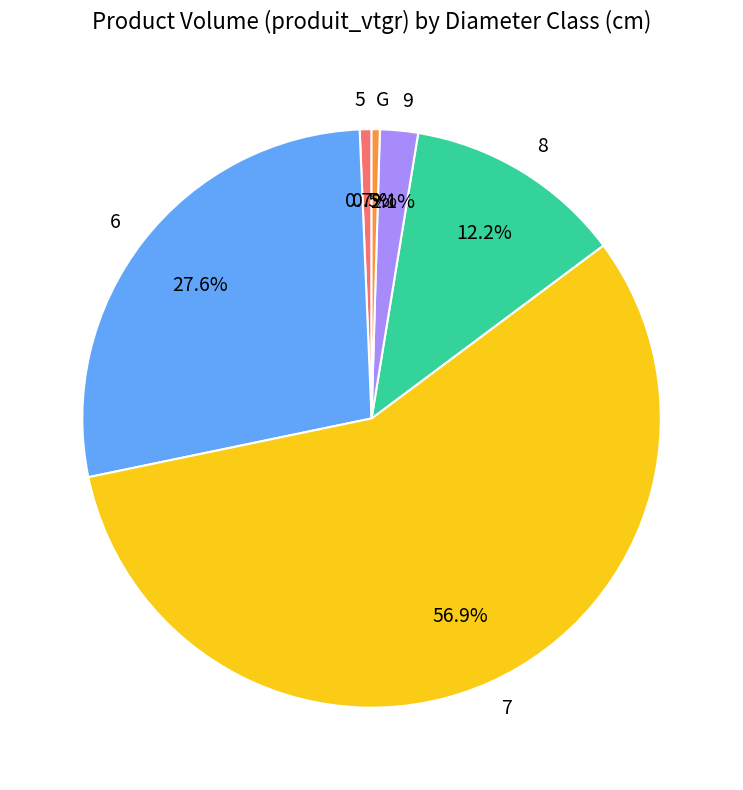

What is the largest slice in the pie chart?

7